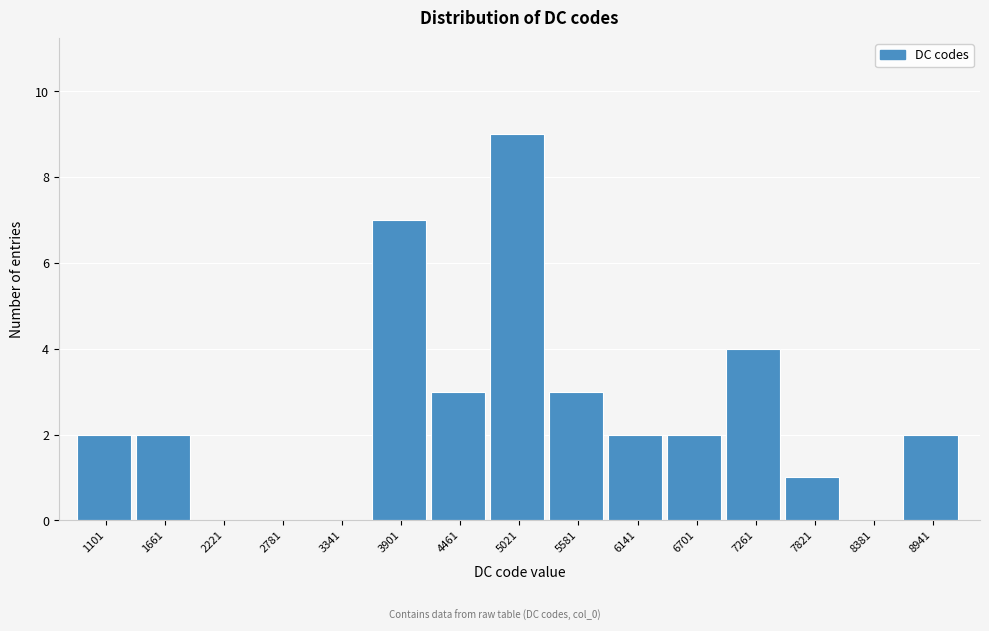

Reading right to left, transcribe all the data shown in this chart.

8941=2	8381=0	7821=1	7261=4	6701=2	6141=2	5581=3	5021=9	4461=3	3901=7	3341=0	2781=0	2221=0	1661=2	1101=2